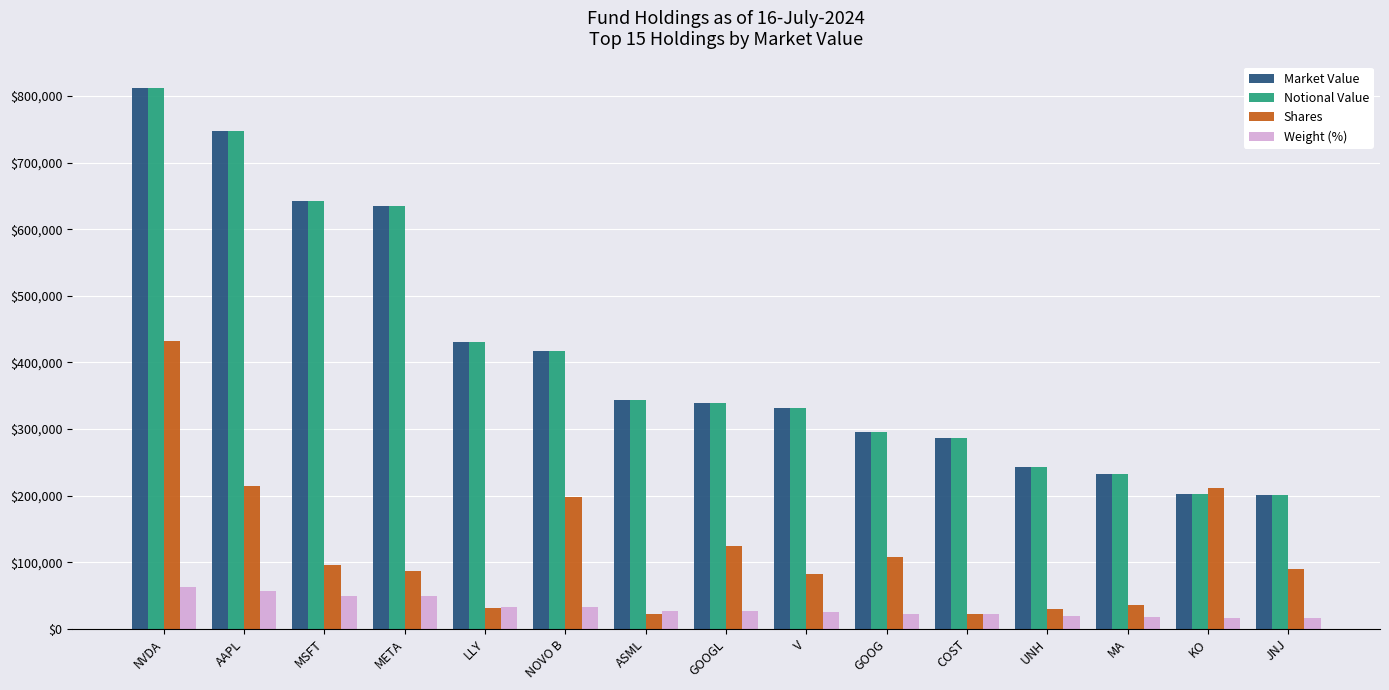

The Shares series shows 160668.2 at MSFT. True or false?

False